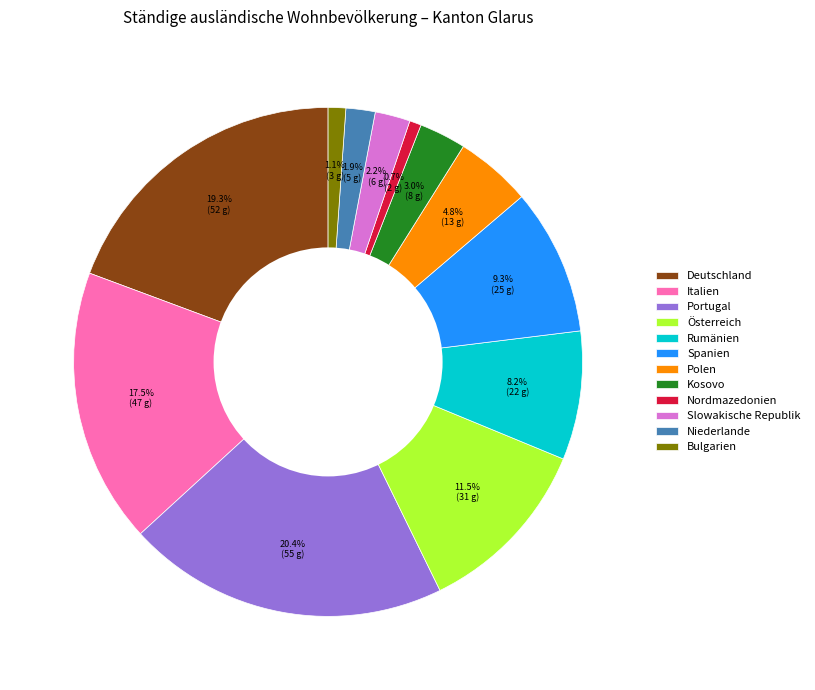

The Deutschland slice represents 29% of the pie. True or false?

False